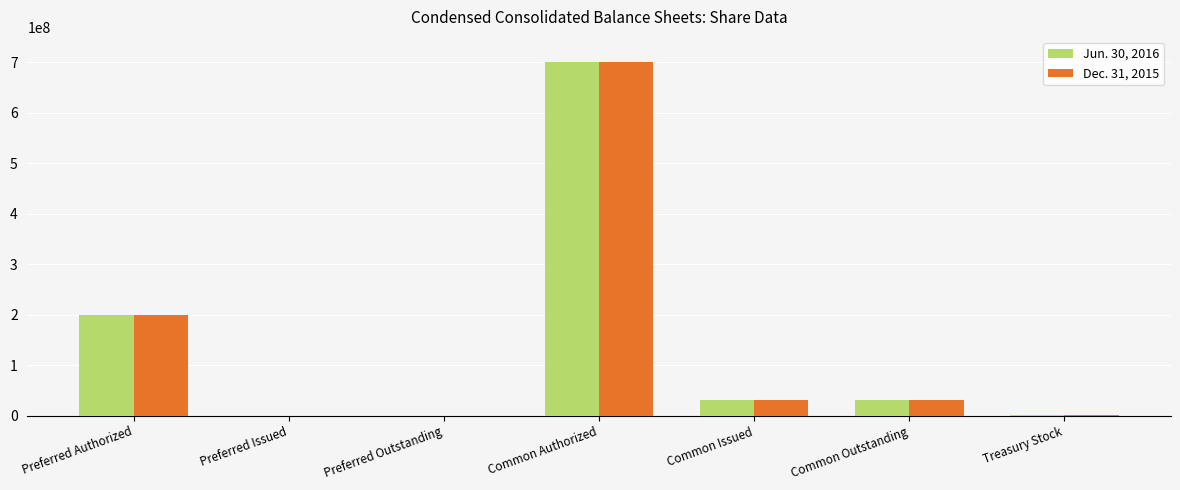

What is the total value across all series at Common Authorized?

1400000000